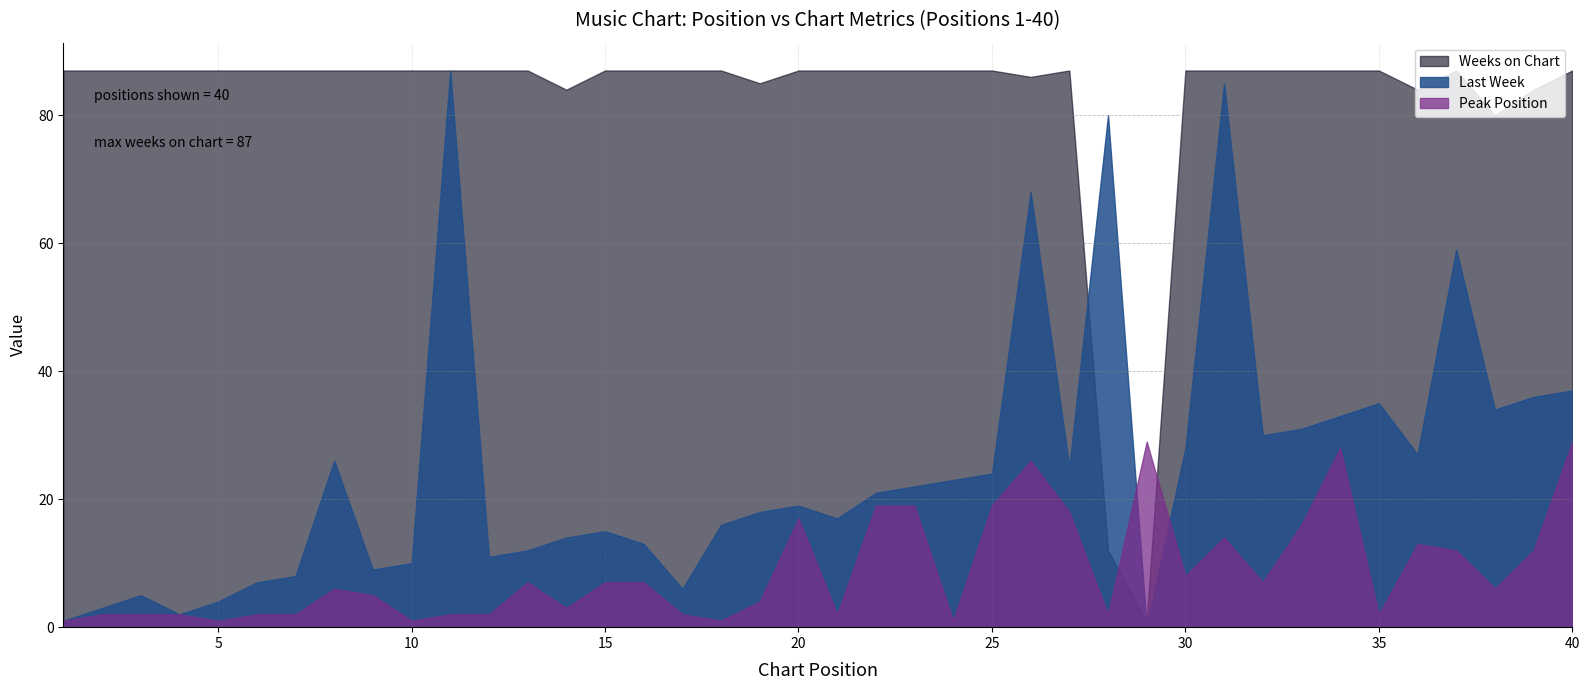

How many intersections are there between Last Week and Peak Position?

2